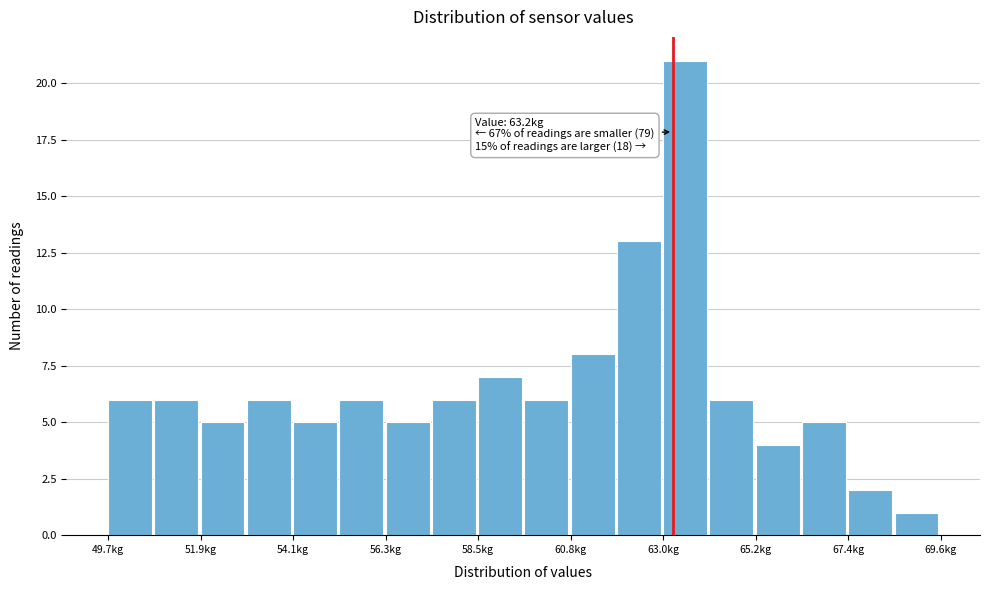

Read against the x-axis, roughly where is the centre of the tallest bar?

63.5